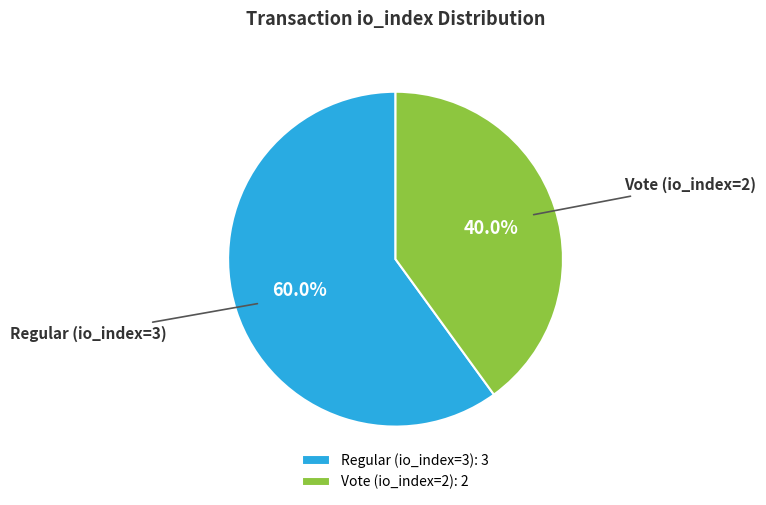

To the nearest percent, what percentage of the pie is Vote (io_index=2)?

40%